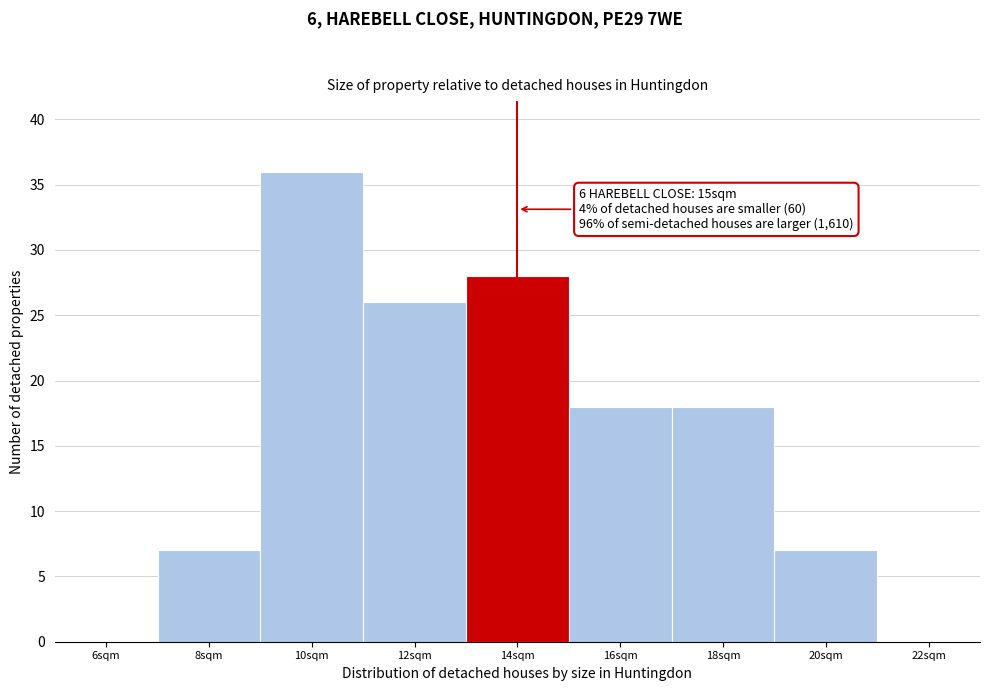

Reading left to right, extract all data points from this chart.

6sqm=0	8sqm=7	10sqm=36	12sqm=26	14sqm=28	16sqm=18	18sqm=18	20sqm=7	22sqm=0